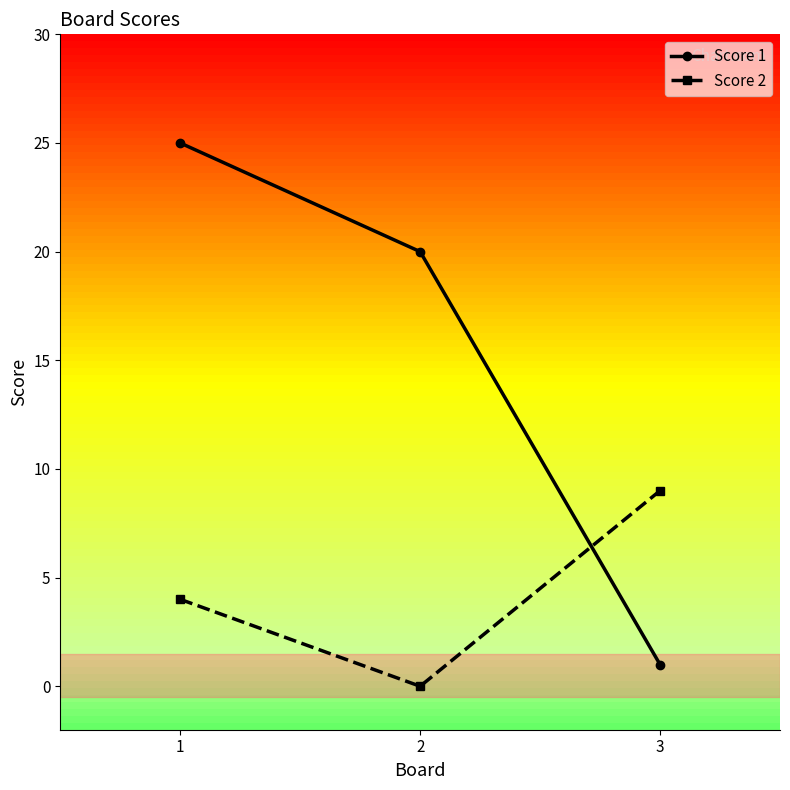

Which category has the highest value across all series?

1